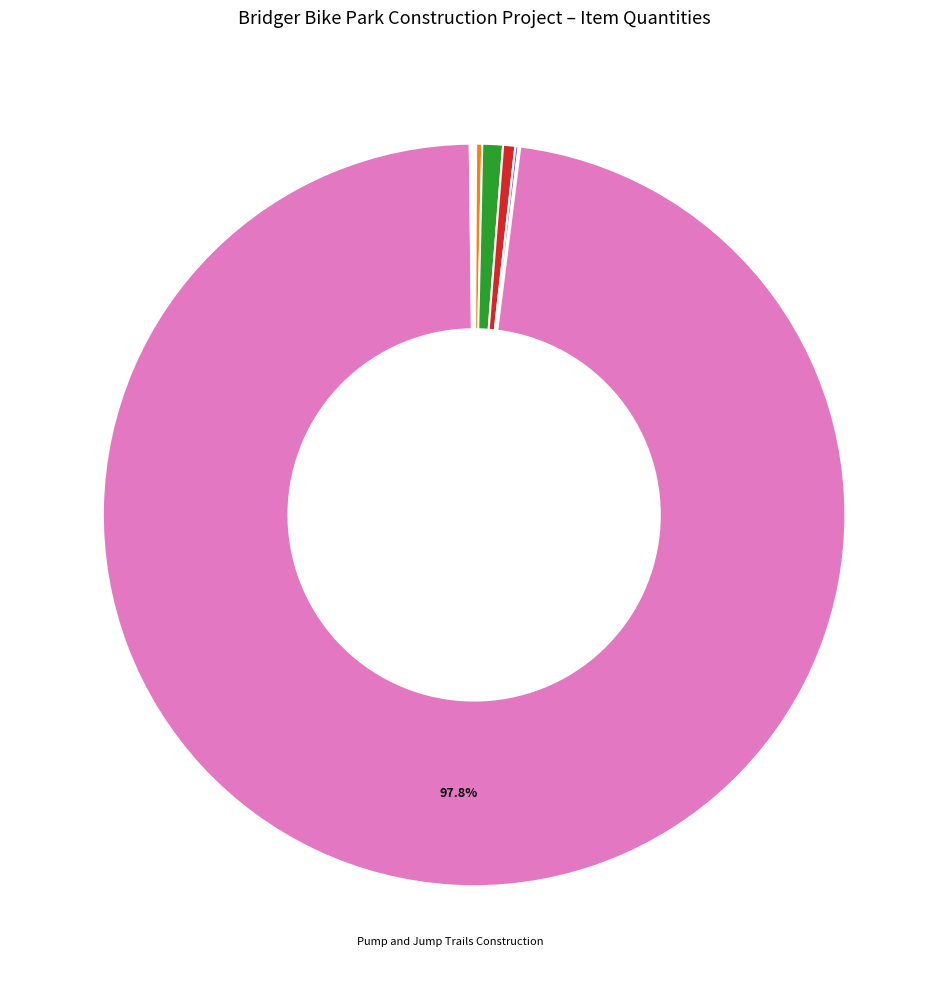

Is there any slice that represents more than half of the pie?

Yes